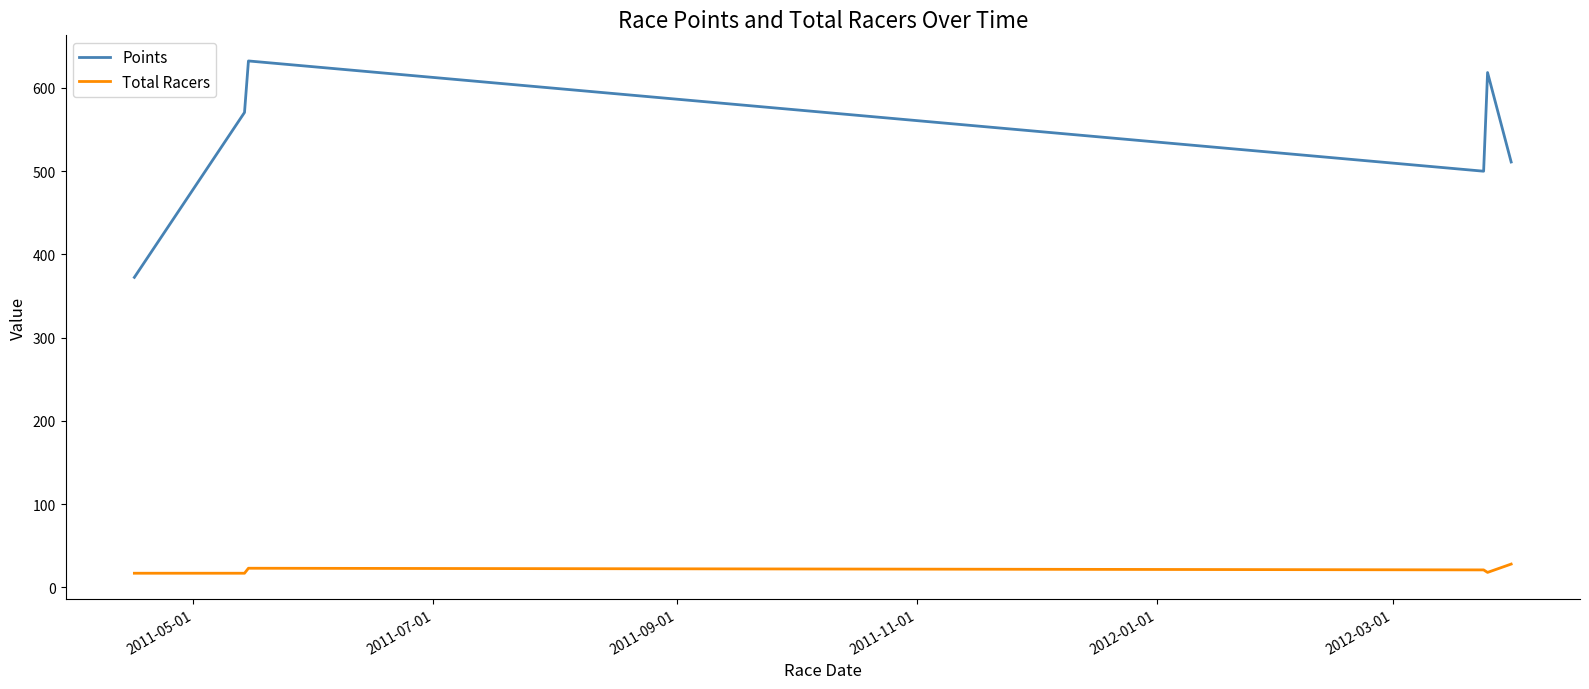

What is the average value of the Points series?

534.2